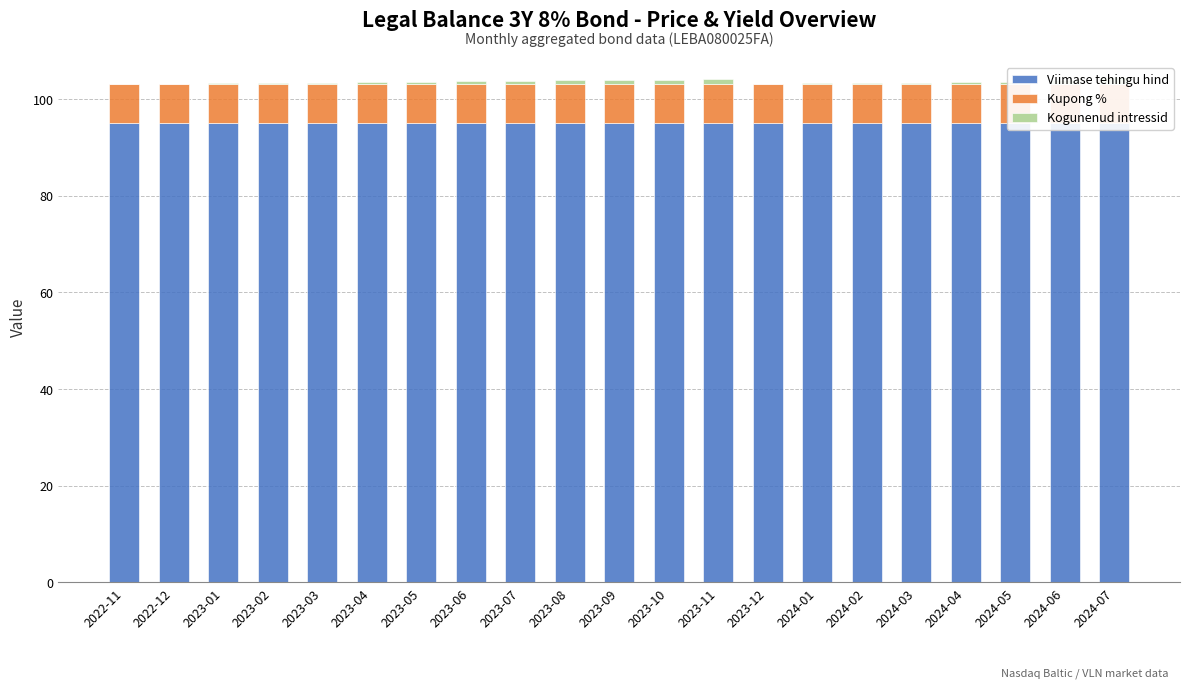

The Kogunenud intressid series shows 0.1 at 2023-01. True or false?

True